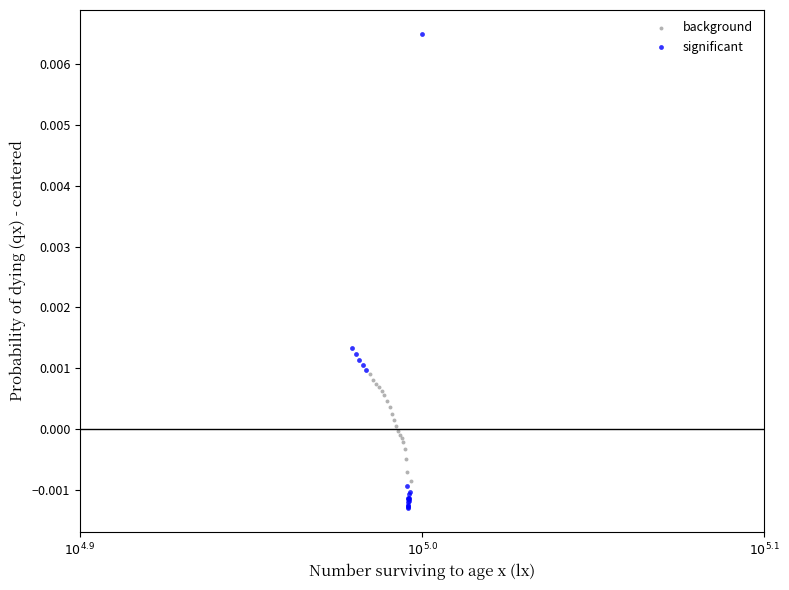

Which series has the widest spread of Y values?

significant